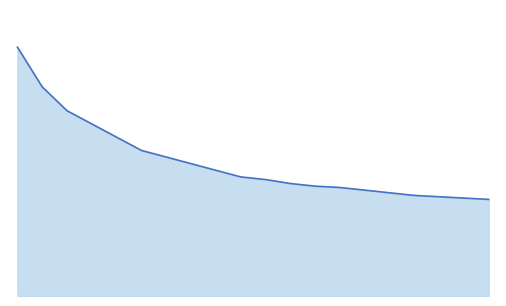

Does the chart display data point markers on the line(s)?

No